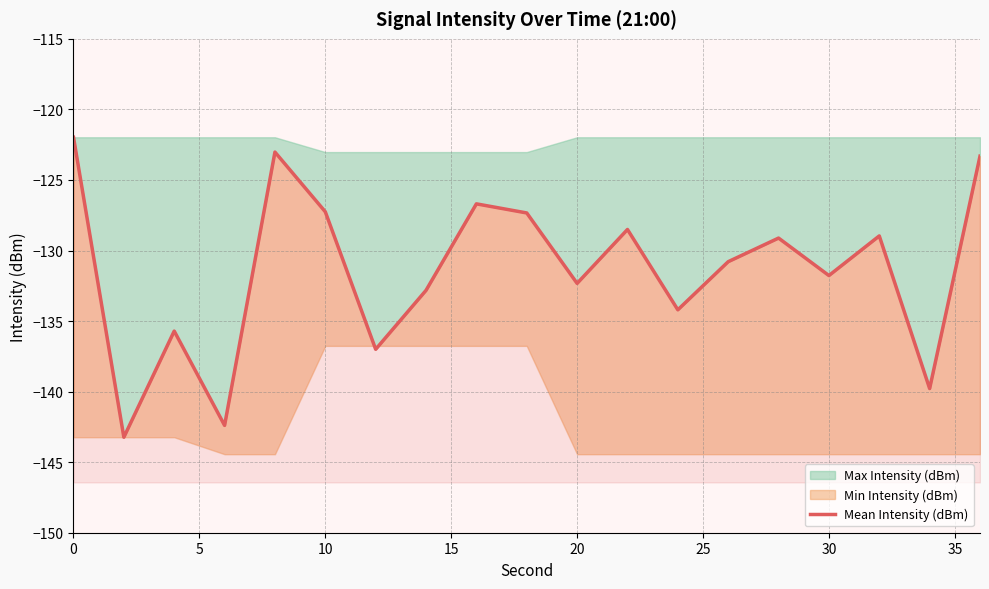

What is the maximum value shown in the chart?

-122.0